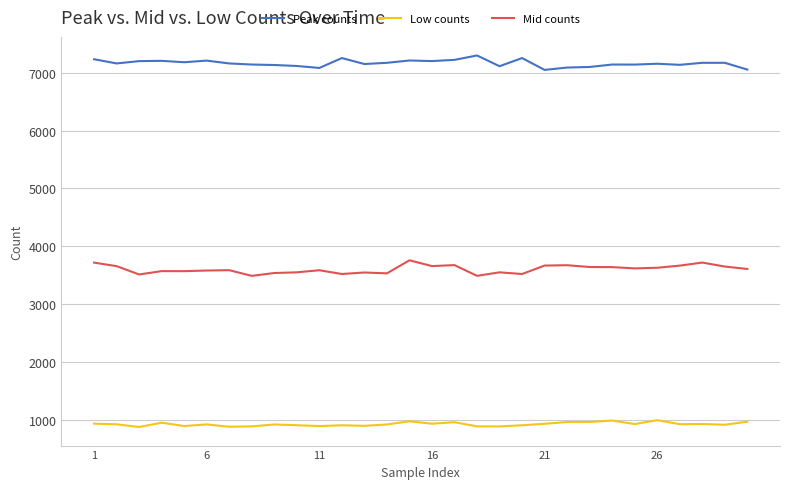

What is the difference between the maximum and minimum values in the Mid counts series?

269